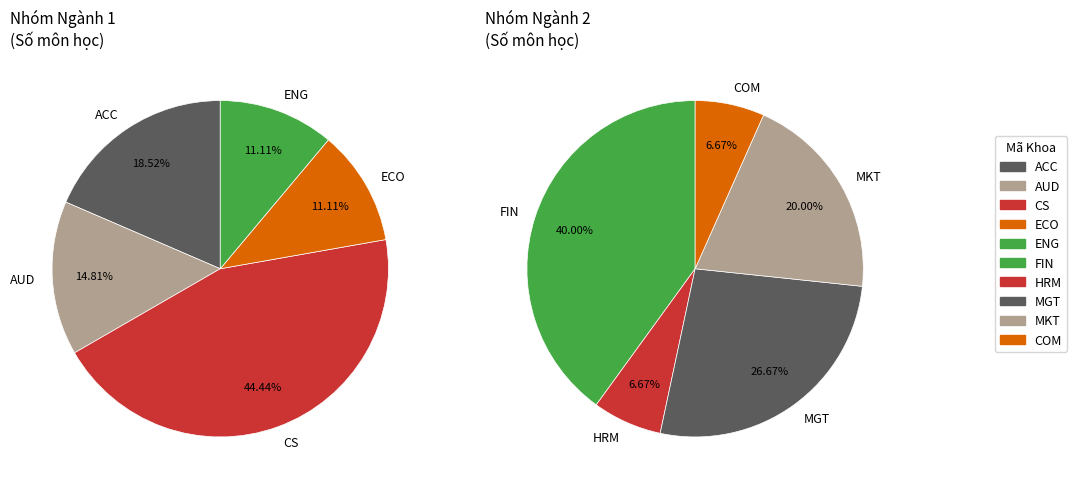

Which slice is the largest?

CS